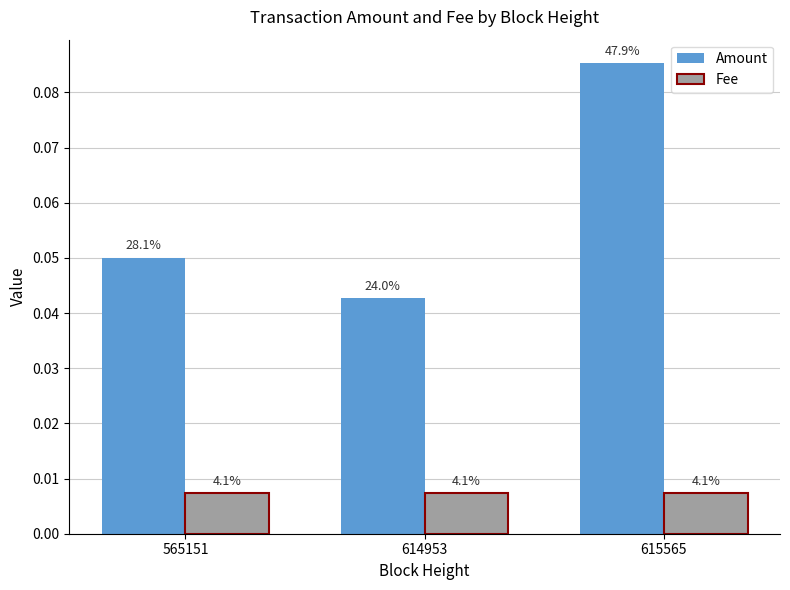

What are all the series names shown in the legend?

Amount, Fee